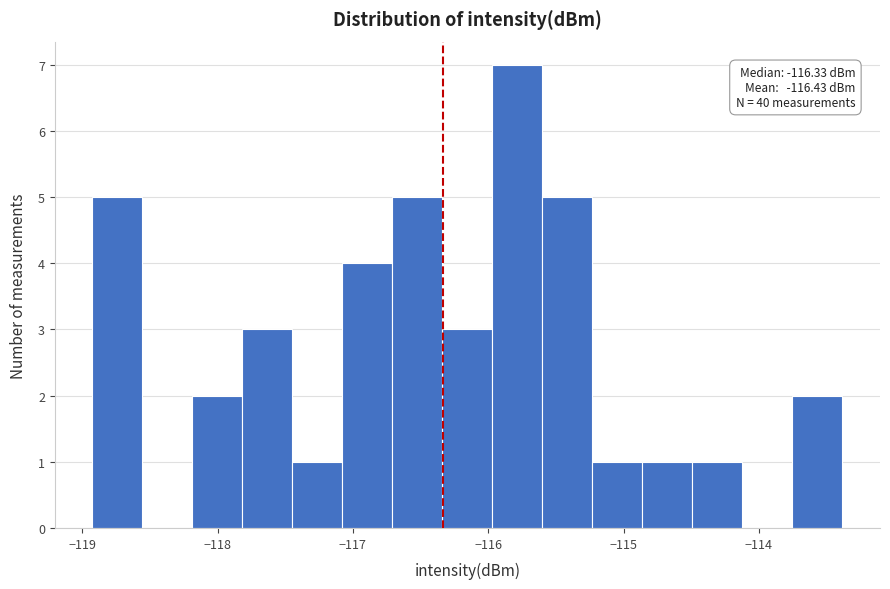

Around what value on the x-axis is the tallest bar? Give the approximate position of its centre, as read against the axis.

-115.8